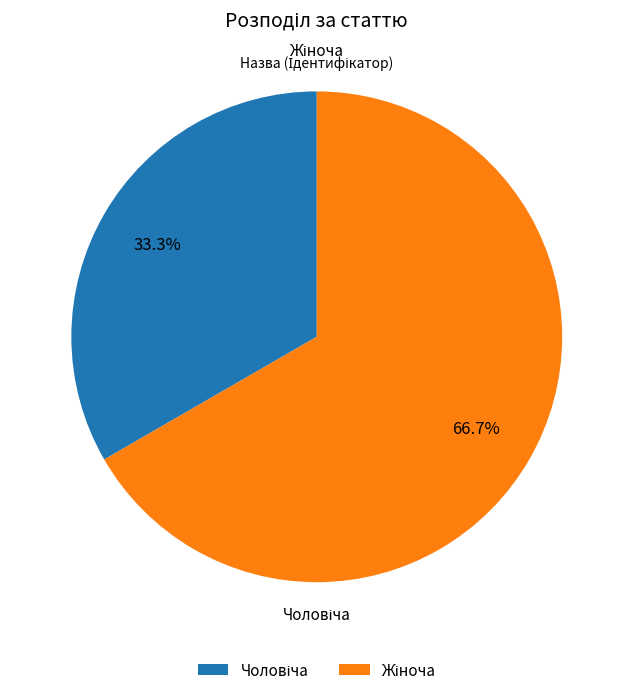

Do Чоловіча and Жіноча together represent more than half of the pie?

Yes